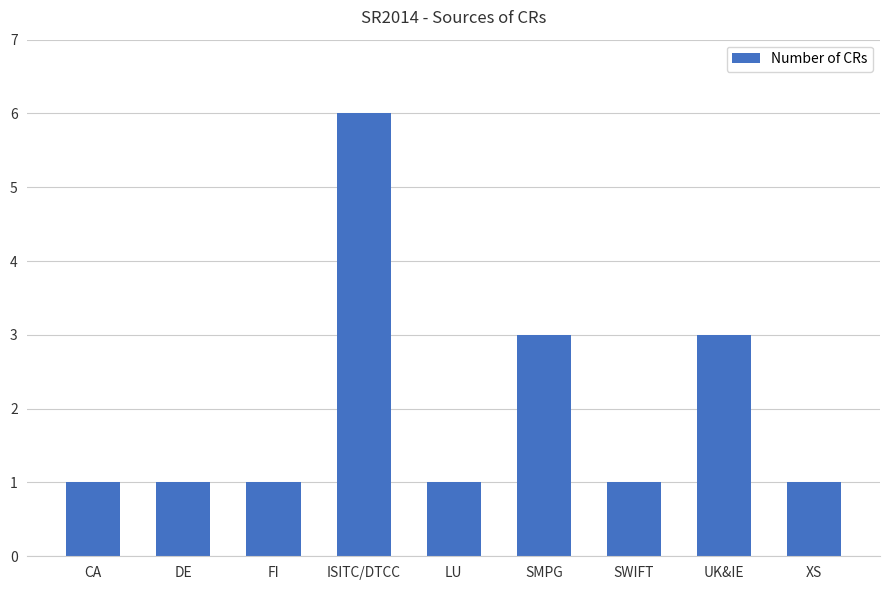

What is the approximate value at UK&IE?

3